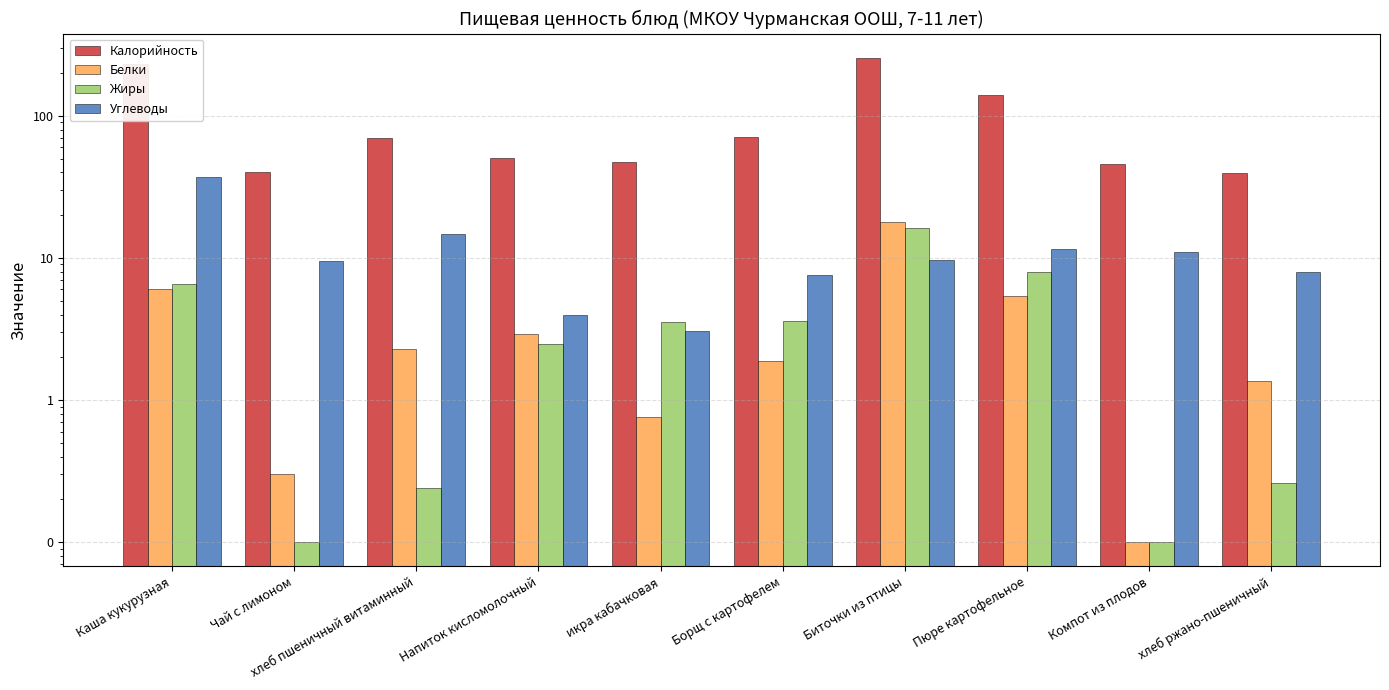

Where is Жиры nearest to the value 8?

Пюре картофельное